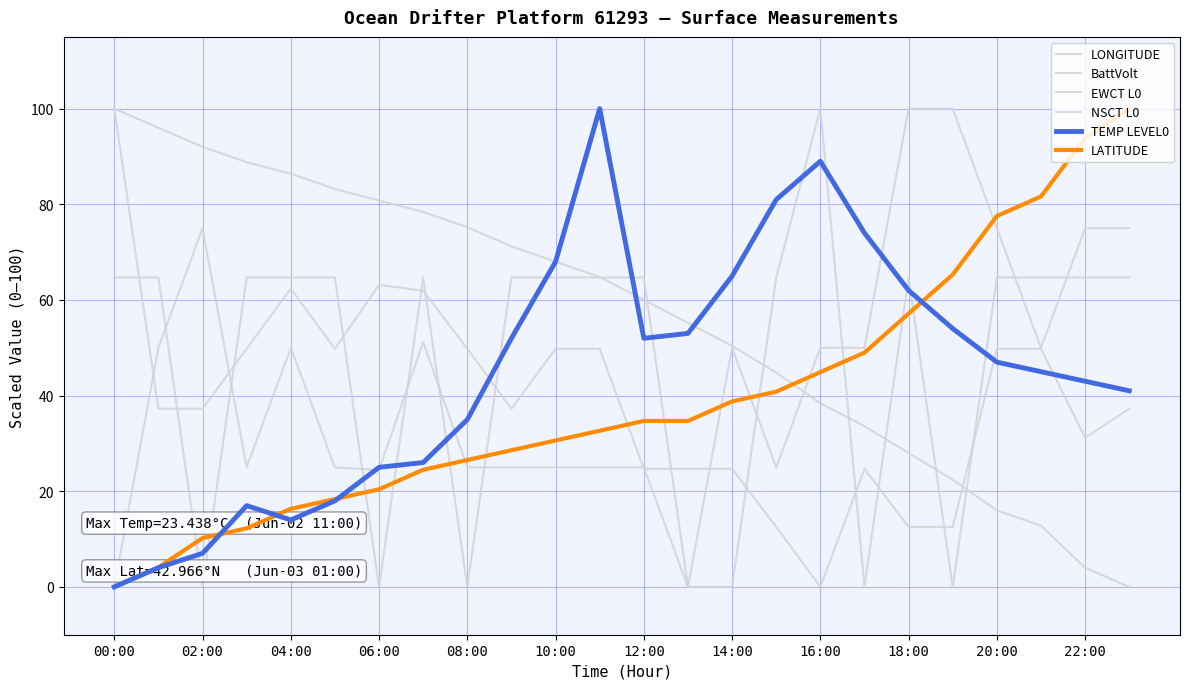

Does the chart display data point markers on the line(s)?

No